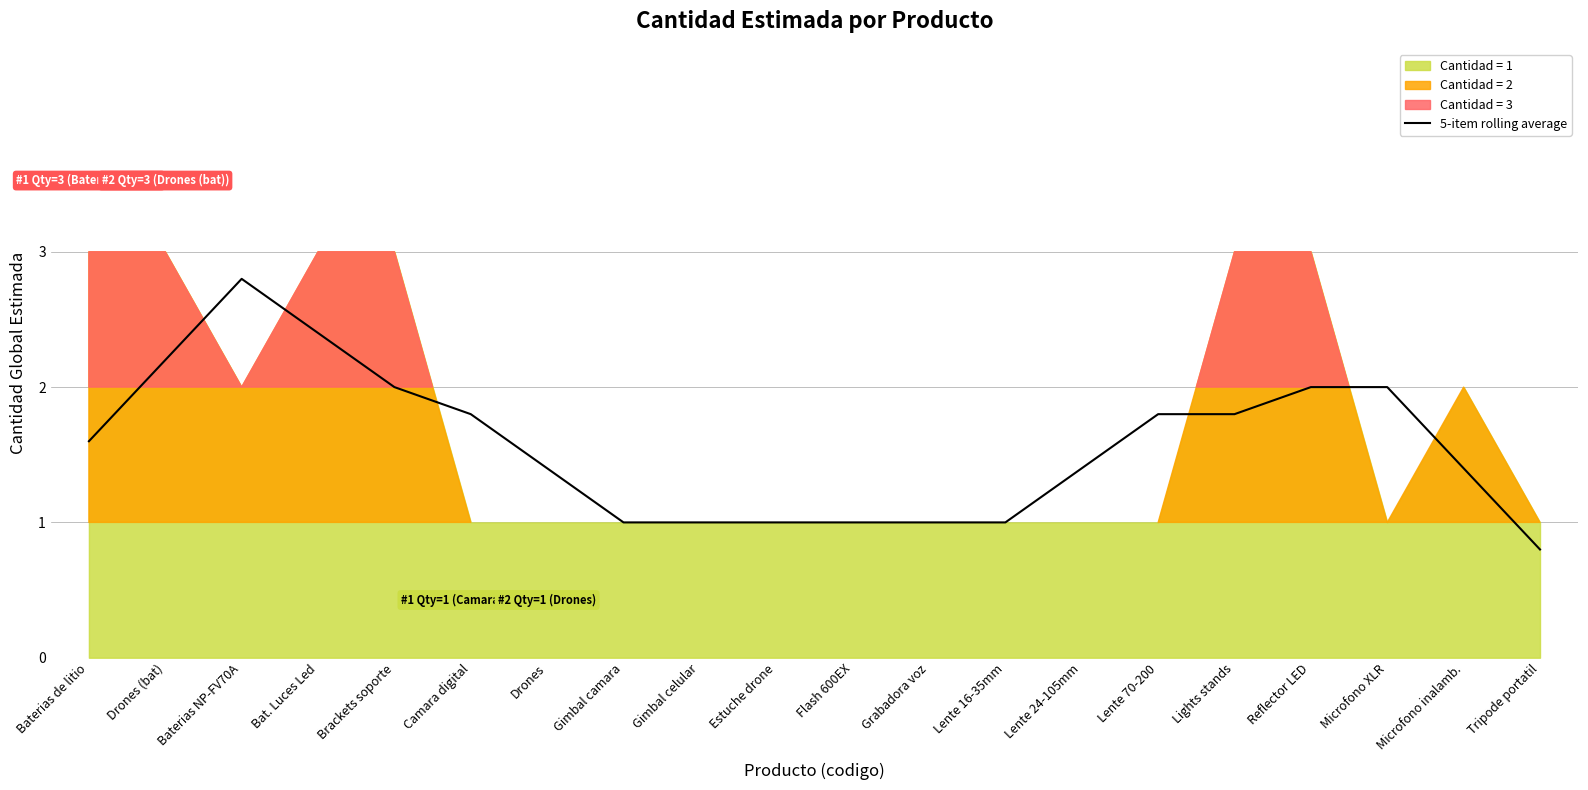

List the labels in order of value, largest first.

Baterias NP-FV70A, Bat. Luces Led, Drones (bat), Microfono XLR, Brackets soporte, Reflector LED, Lente 70-200, Camara digital, Lights stands, Baterias de litio, Lente 24-105mm, Microfono inalamb., Drones, Gimbal camara, Gimbal celular, Estuche drone, Flash 600EX, Grabadora voz, Lente 16-35mm, Tripode portatil